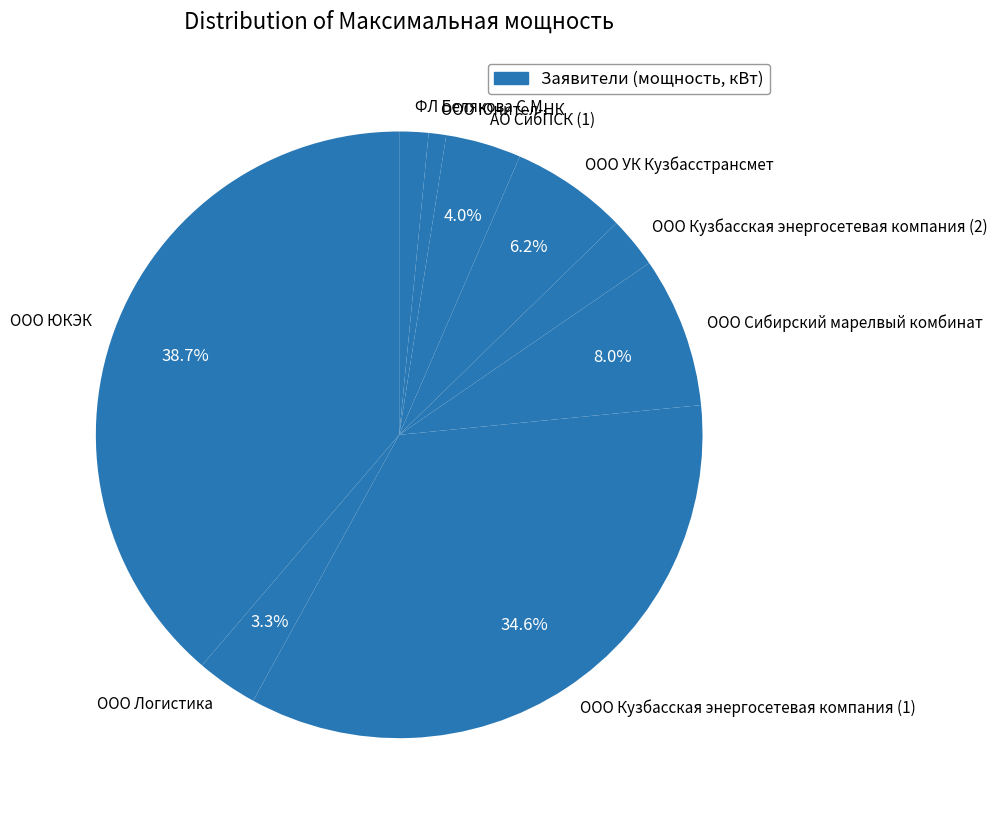

To the nearest percent, what is the difference between the largest and smallest slice percentages?

38%